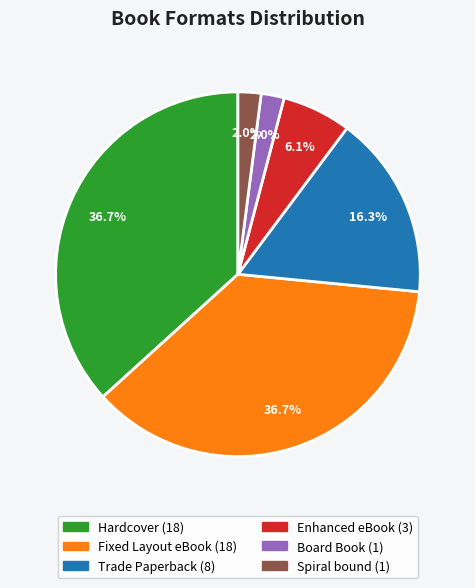

True or false: Fixed Layout eBook accounts for 26% of the total.

False